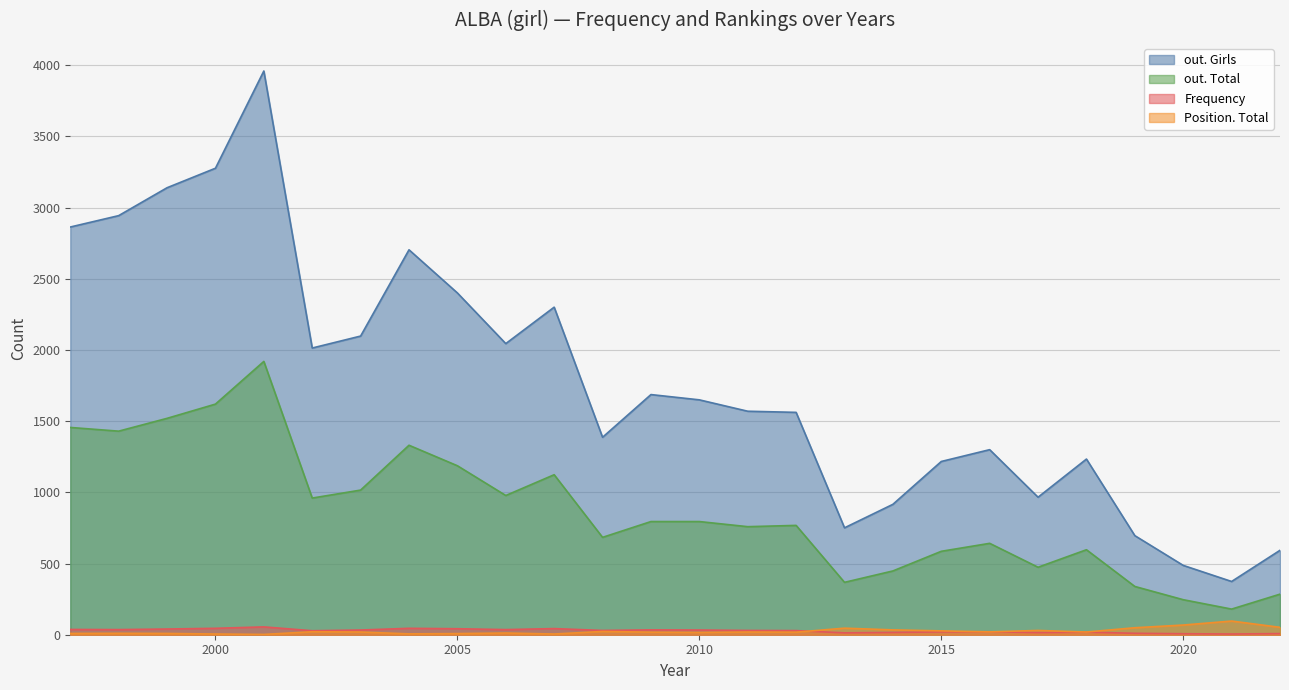

Does the chart display data point markers on the line(s)?

No